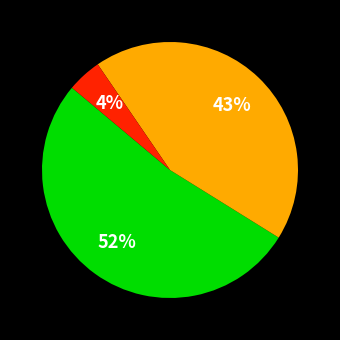

To the nearest percent, what is the difference between the largest and smallest slice percentages?

48%